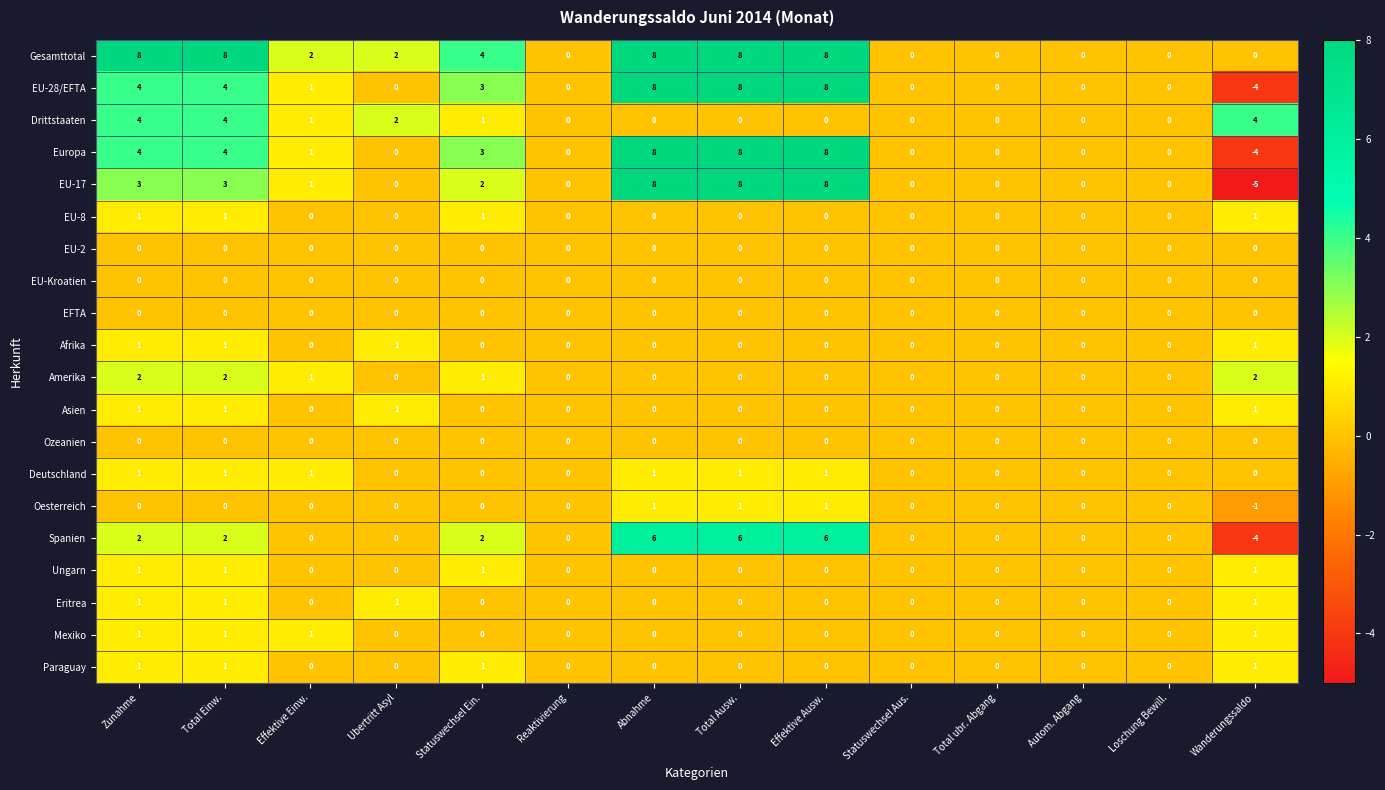

What is the difference between the second highest and minimum values in the Gesamttotal series?

8